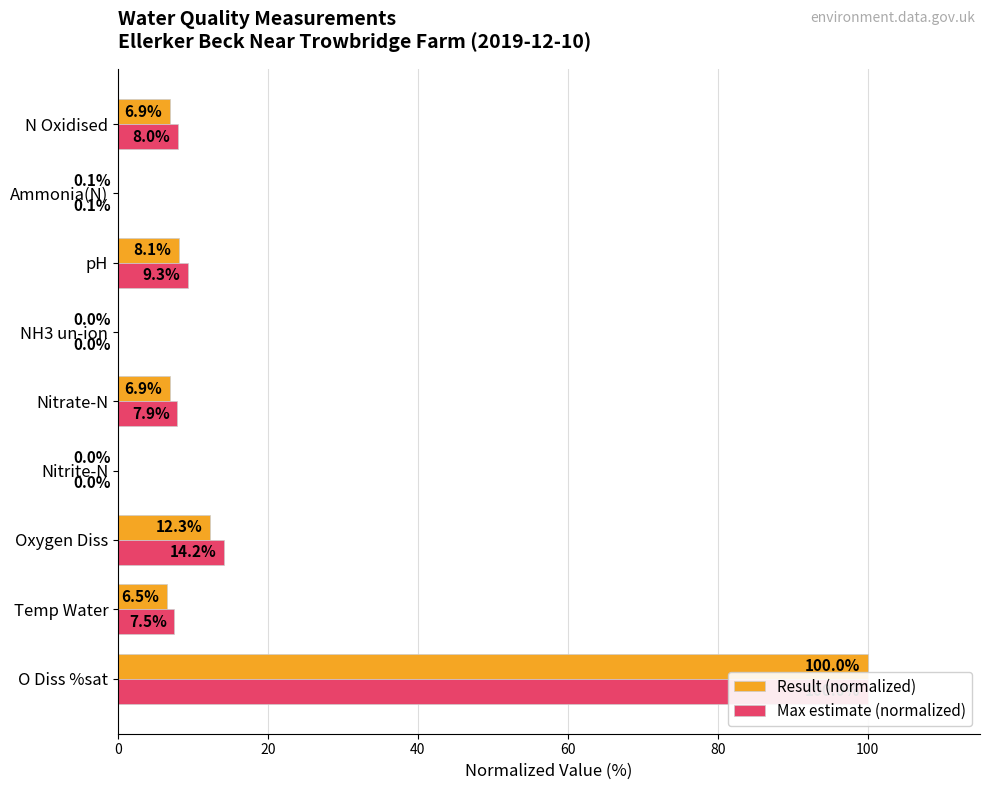

What is the total value across all series at Temp Water?

14.0